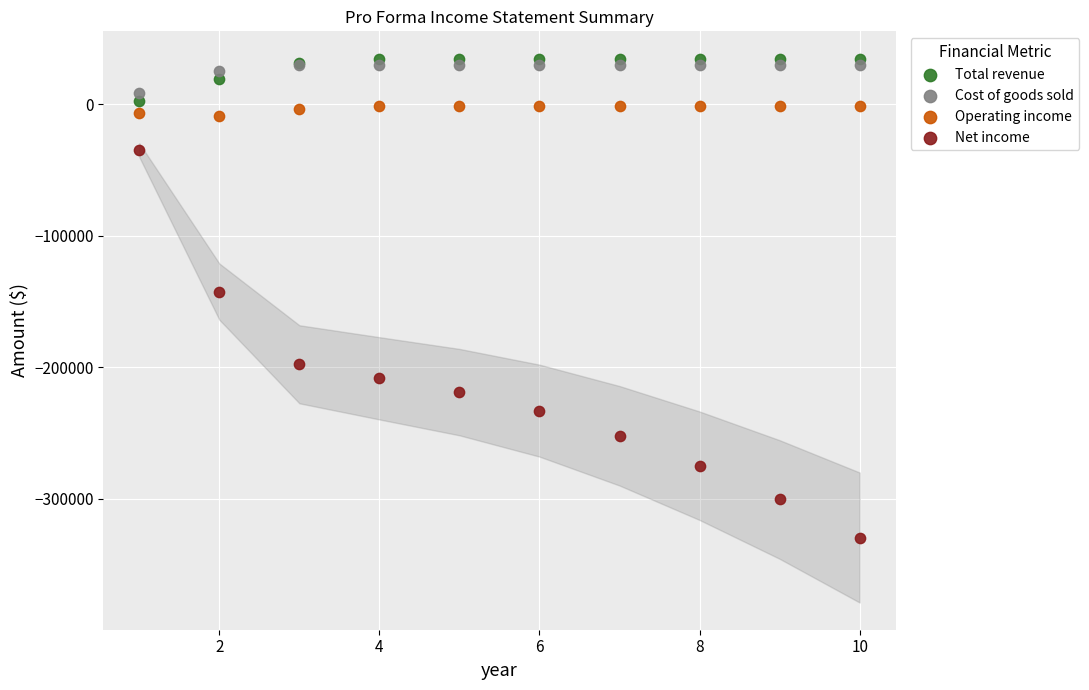

Which series has the widest spread of Y values?

Net income